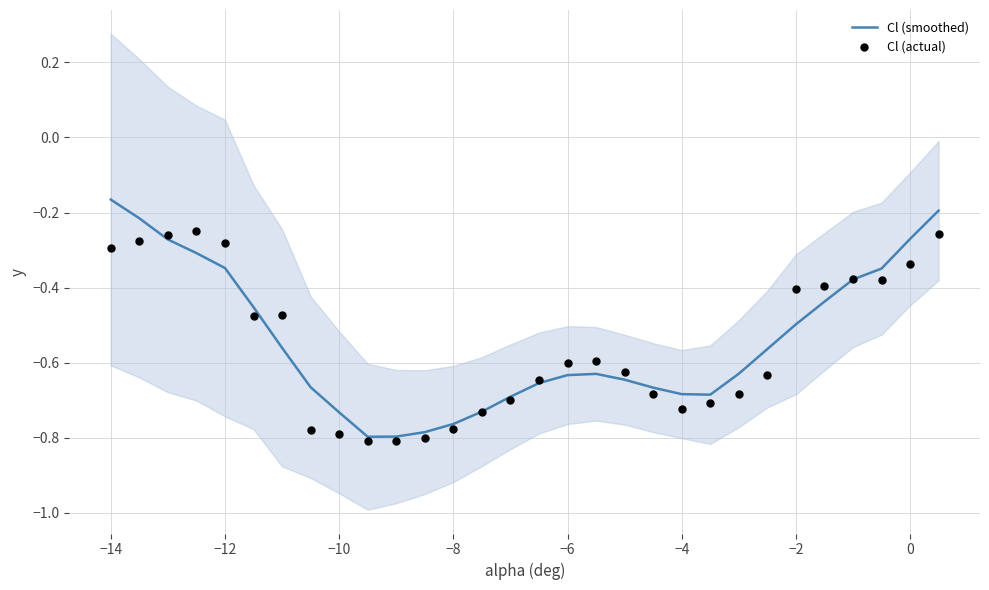

Which series contains the highest Y value?

Cl (smoothed)